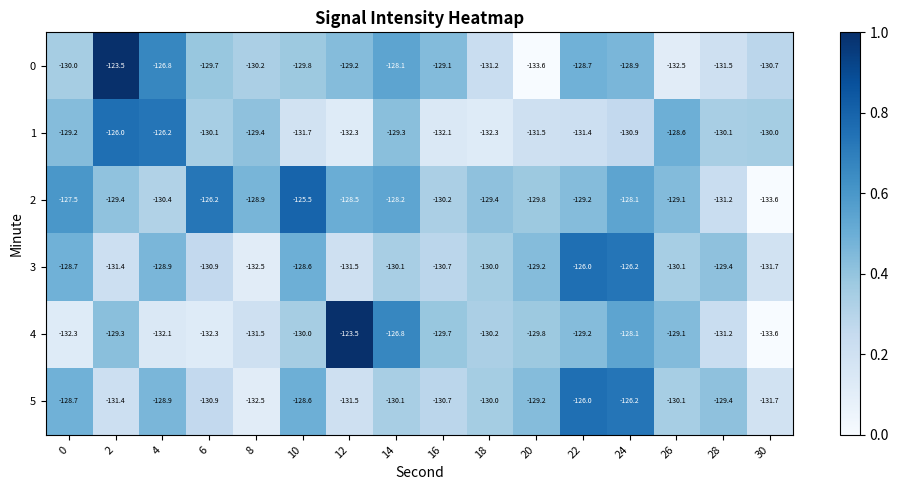

At which label is 0 closest to -128?

14